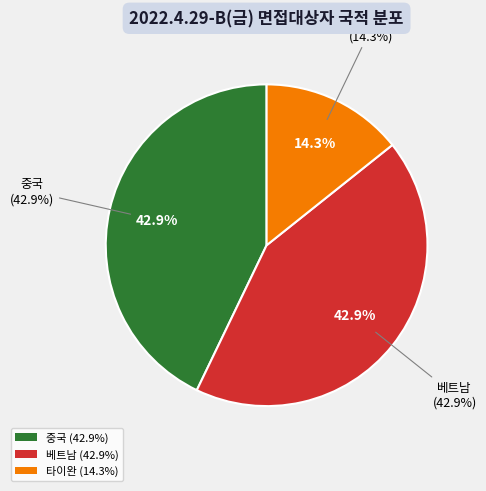

Count the number of slices in the pie.

3